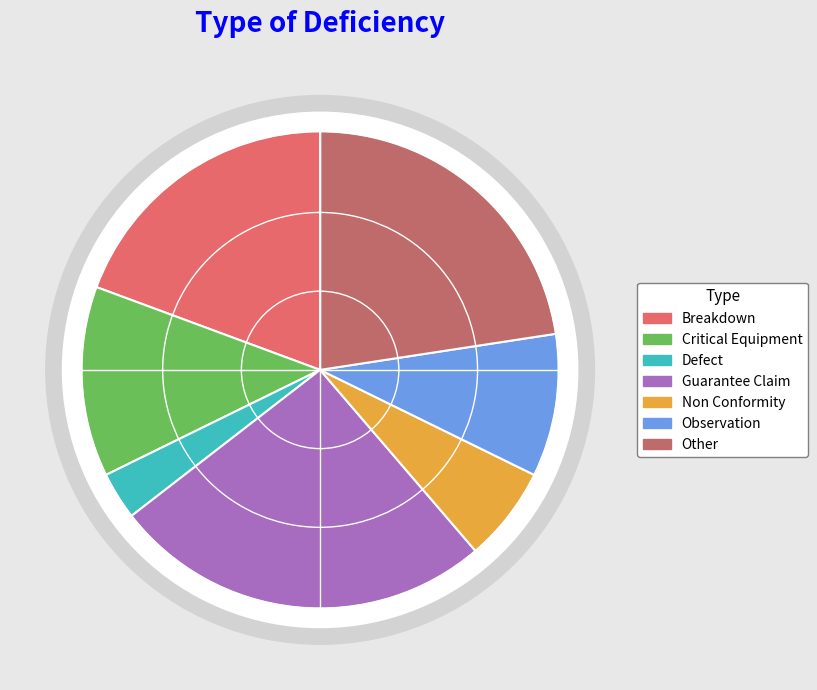

Do Non Conformity and Defect together represent more than half of the pie?

No